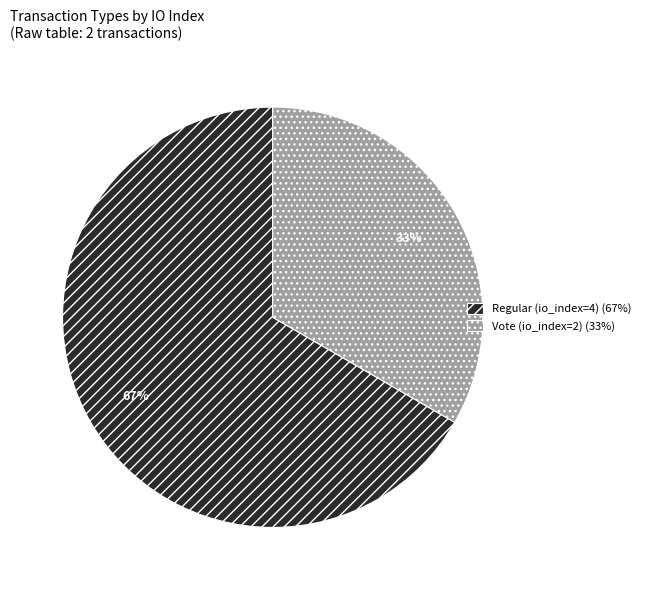

To the nearest percent, what is the average slice percentage?

50%